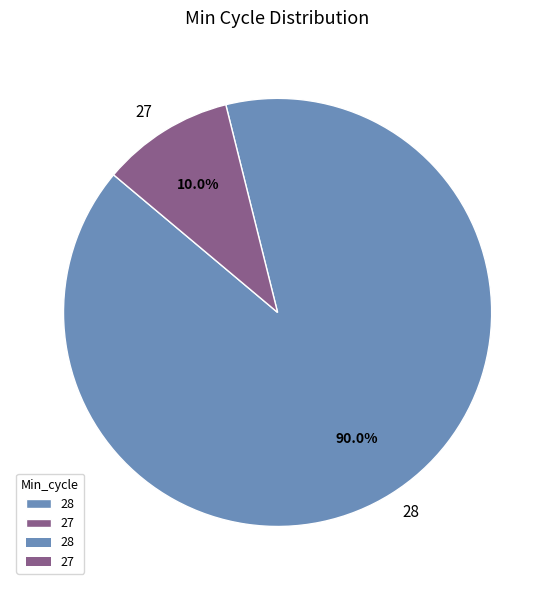

What is the smallest slice in the pie chart?

27